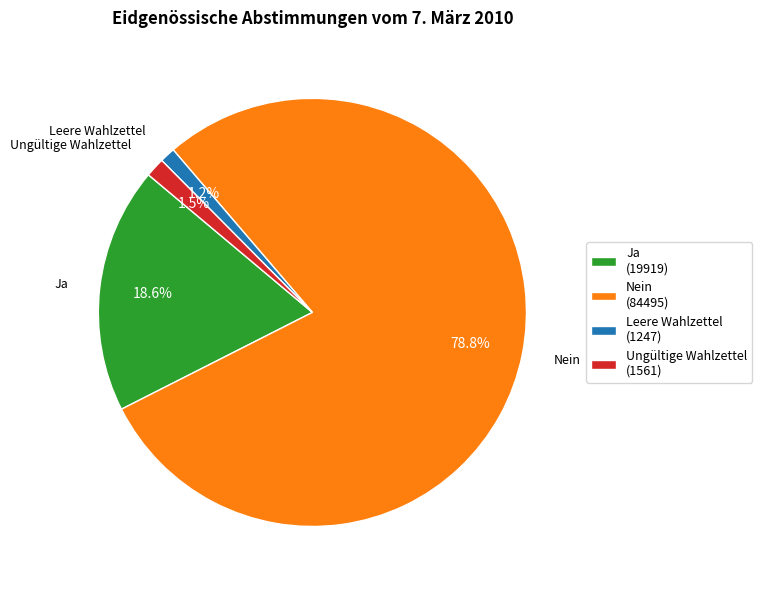

What percentage is the Leere Wahlzettel slice, to the nearest percent?

1%